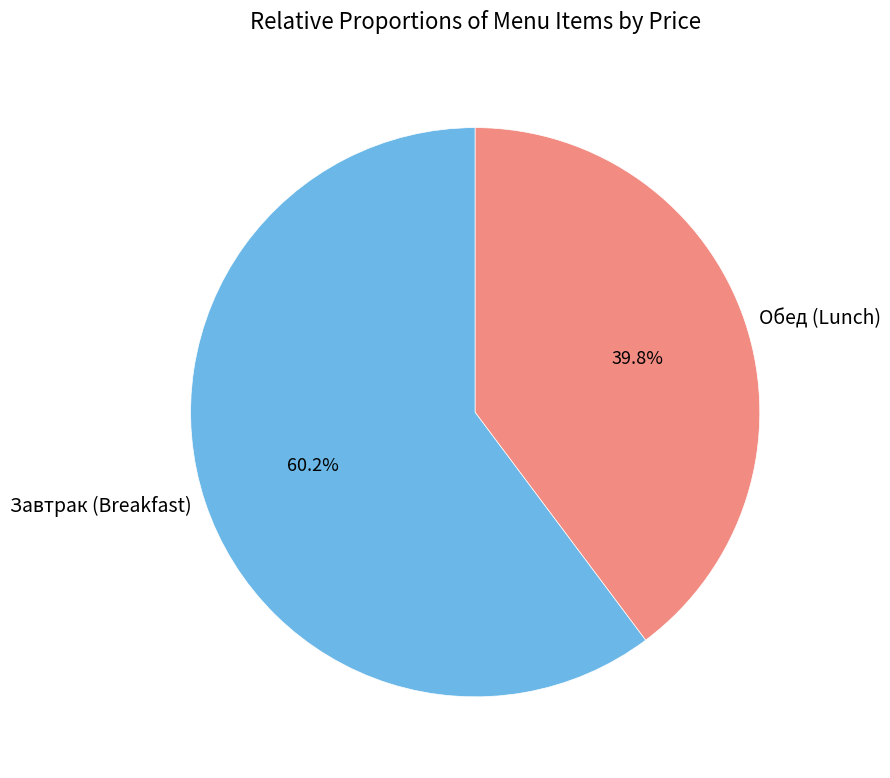

To the nearest percent, what is the average slice percentage?

50%